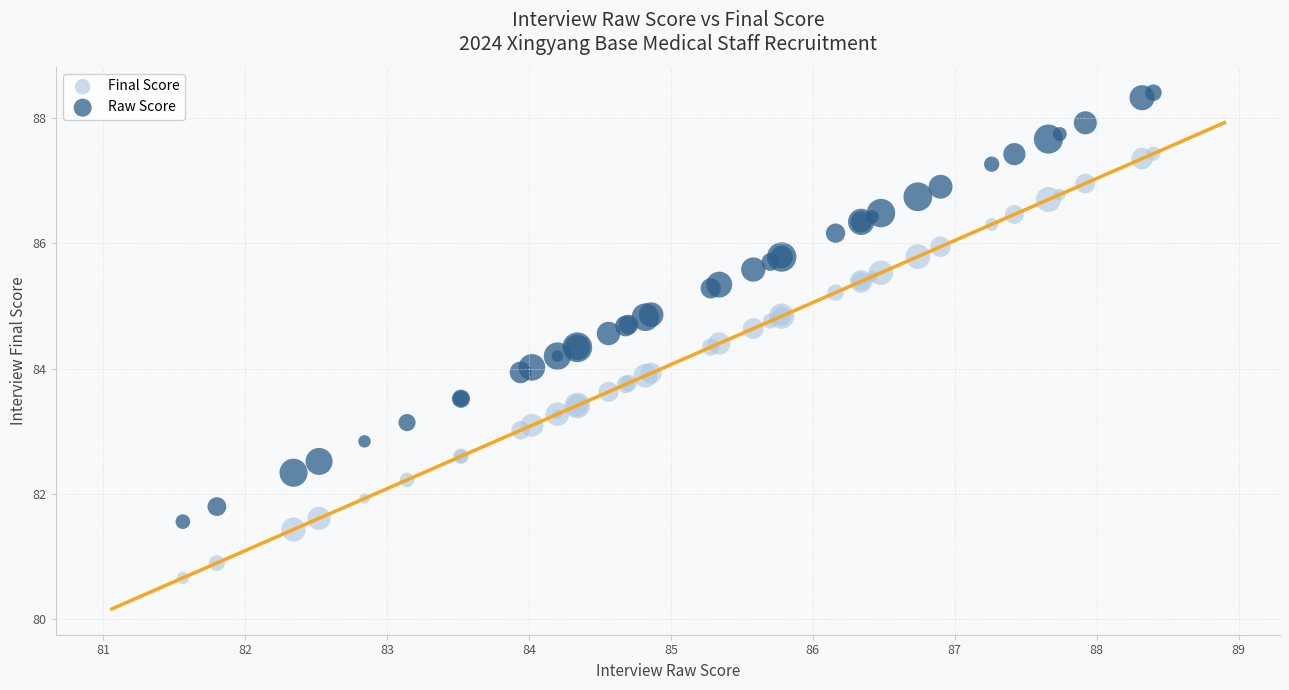

Which series has the widest spread of Y values?

Raw Score